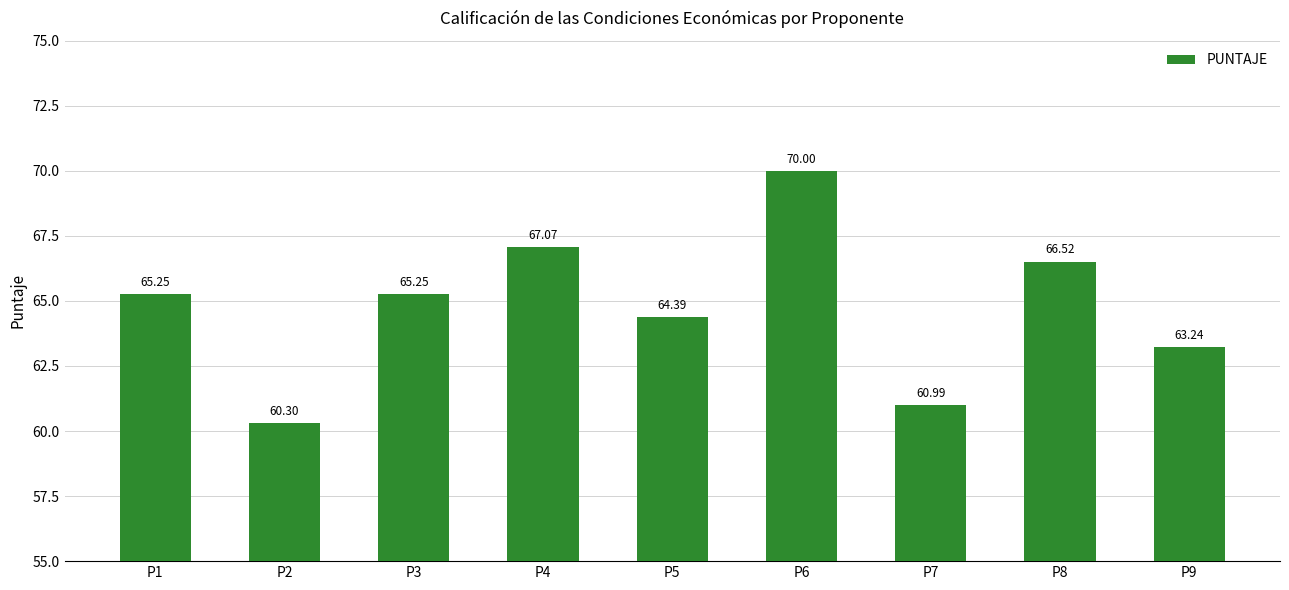

What is the value of the 1st bar from the left?

65.2